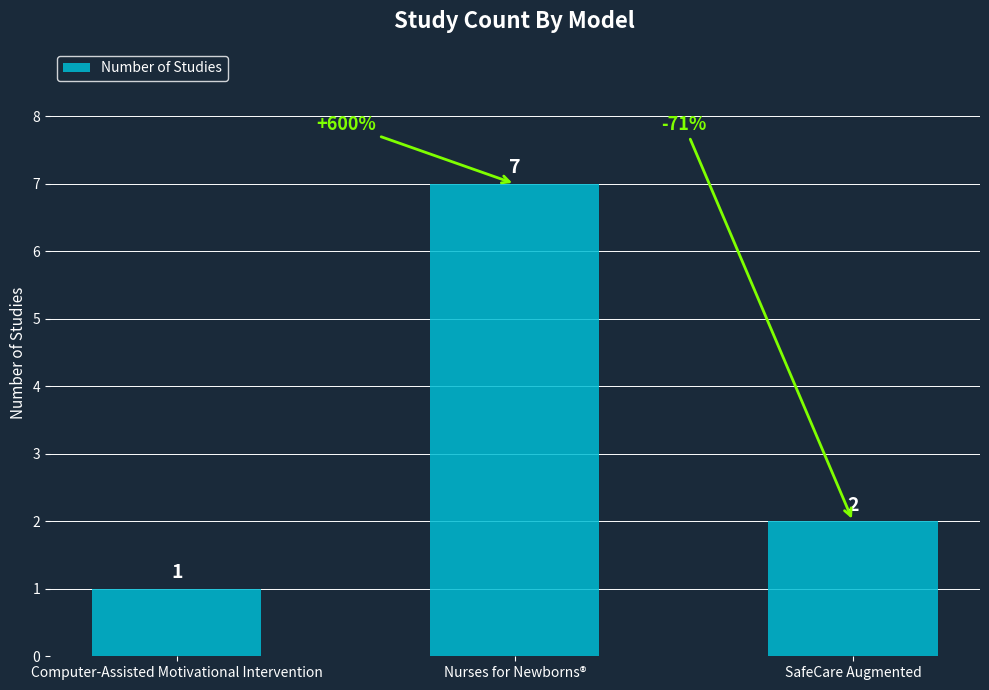

Rank the categories by value from highest to lowest.

Nurses for Newborns®, SafeCare Augmented, Computer-Assisted Motivational Intervention